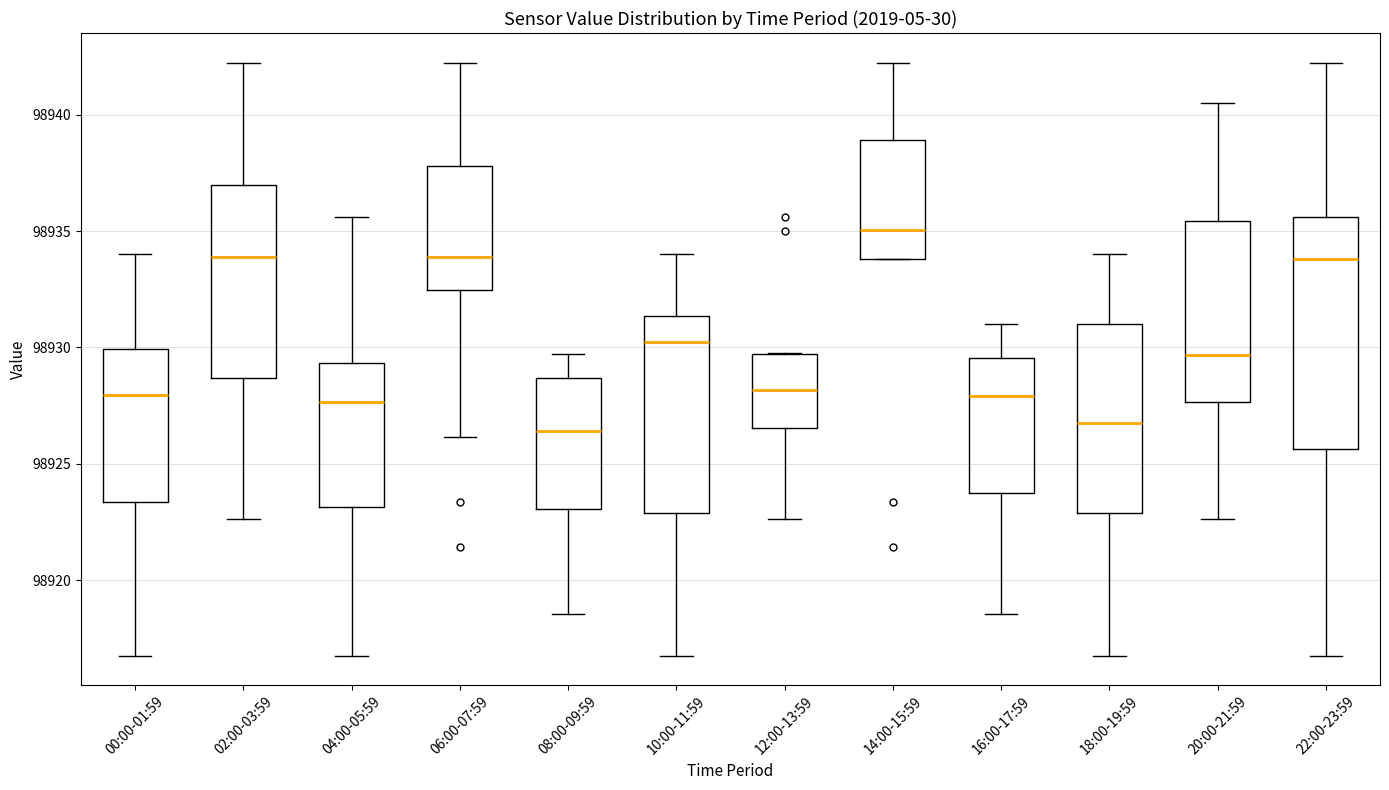

Reading left to right, transcribe this box plot: for each box, give where its median line is, the range the box spans, and where its two whiskers end, as read against the y-axis. The values are not printed on the chart, so give them approximately, as read against the axis.

00:00-01:59: median 98928.0, box 98923.5 to 98930.0, whiskers 98917.0 to 98934.0
02:00-03:59: median 98934.0, box 98928.5 to 98937.0, whiskers 98922.5 to 98942.0
04:00-05:59: median 98927.5, box 98923.0 to 98929.5, whiskers 98917.0 to 98935.5
06:00-07:59: median 98934.0, box 98932.5 to 98938.0, whiskers 98926.0 to 98942.0
08:00-09:59: median 98926.5, box 98923.0 to 98928.5, whiskers 98918.5 to 98929.5
10:00-11:59: median 98930.0, box 98923.0 to 98931.5, whiskers 98917.0 to 98934.0
12:00-13:59: median 98928.0, box 98926.5 to 98929.5, whiskers 98922.5 to 98930.0
14:00-15:59: median 98935.0, box 98934.0 to 98939.0, whiskers 98934.0 to 98942.0
16:00-17:59: median 98928.0, box 98923.5 to 98929.5, whiskers 98918.5 to 98931.0
18:00-19:59: median 98926.5, box 98923.0 to 98931.0, whiskers 98917.0 to 98934.0
20:00-21:59: median 98929.5, box 98927.5 to 98935.5, whiskers 98922.5 to 98940.5
22:00-23:59: median 98934.0, box 98925.5 to 98935.5, whiskers 98917.0 to 98942.0